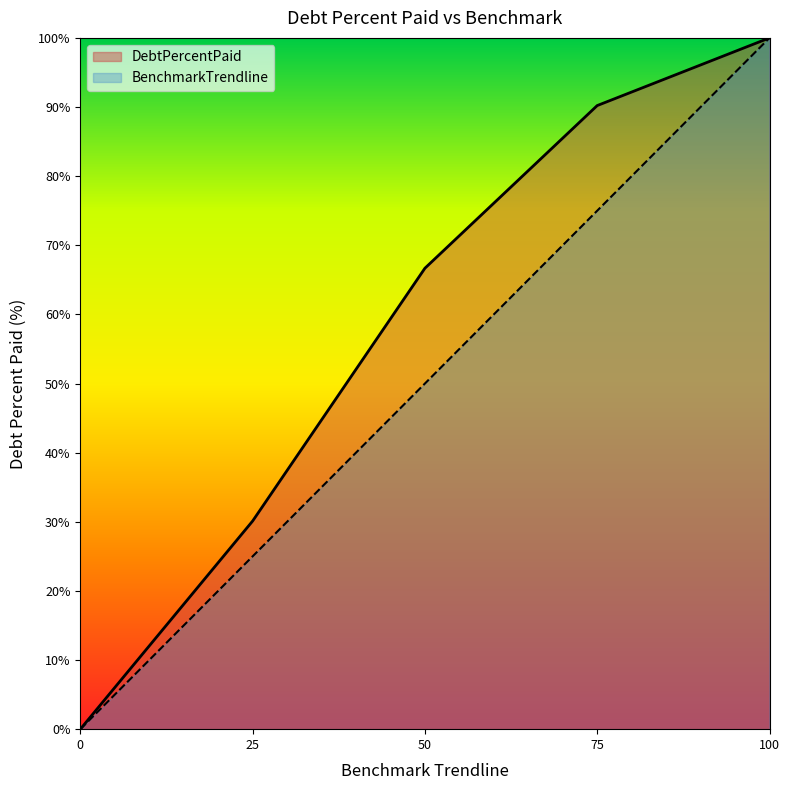

Is the value of DebtPercentPaid at 50 greater than the value of BenchmarkTrendline at 0?

Yes